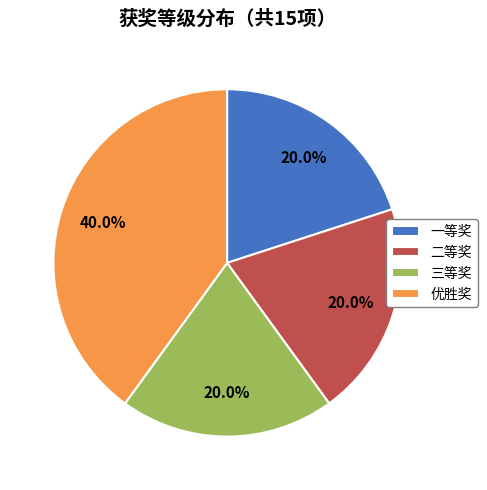

What is the ratio of the value at 二等奖 to the value at 一等奖?

1.0